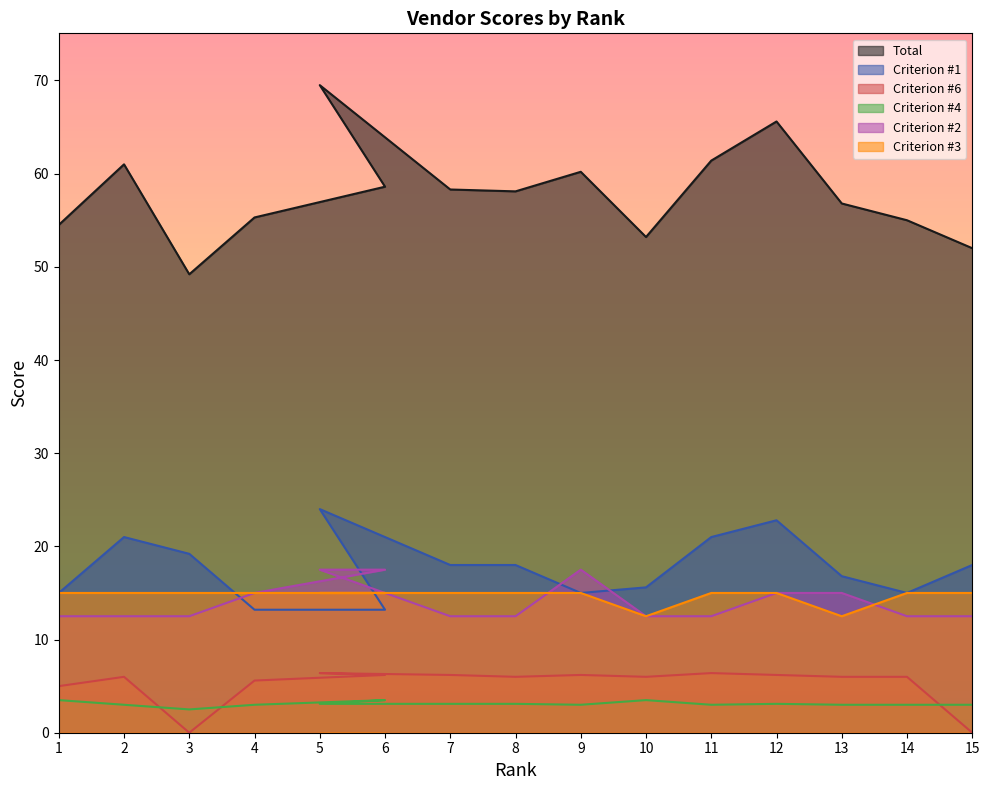

True or false: Criterion #6 and Criterion #2 intersect in this chart.

False